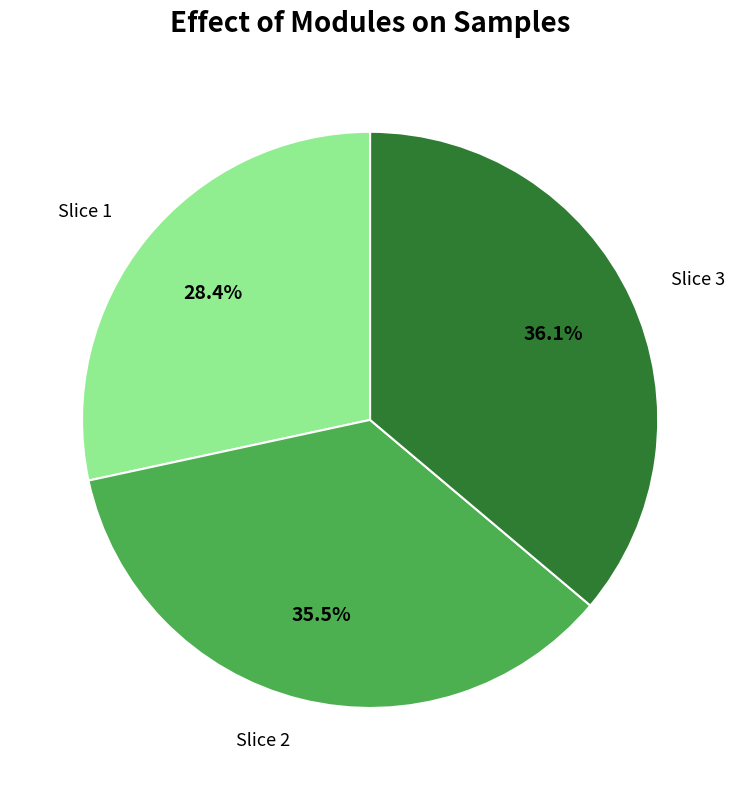

Which category has the biggest portion of the pie?

Slice 3